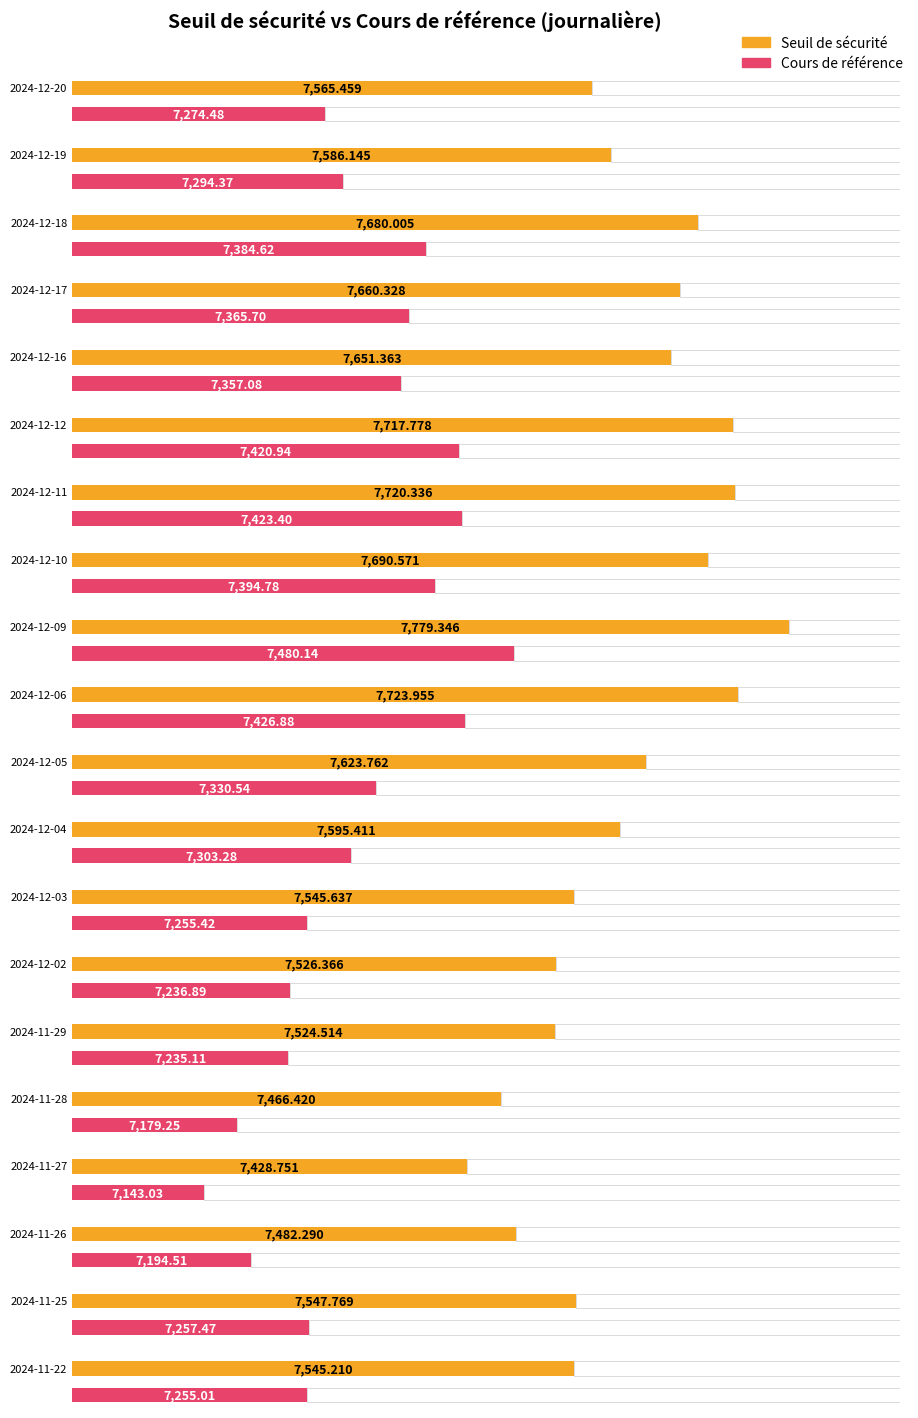

What is the lowest value of the Cours de référence series?

7143.0